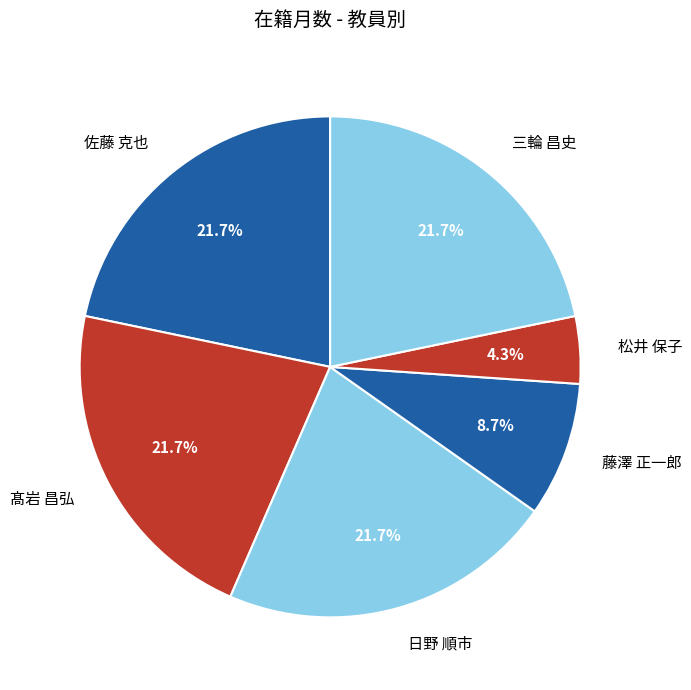

What is the ratio of the value at 松井 保子 to the value at 日野 順市?

0.2